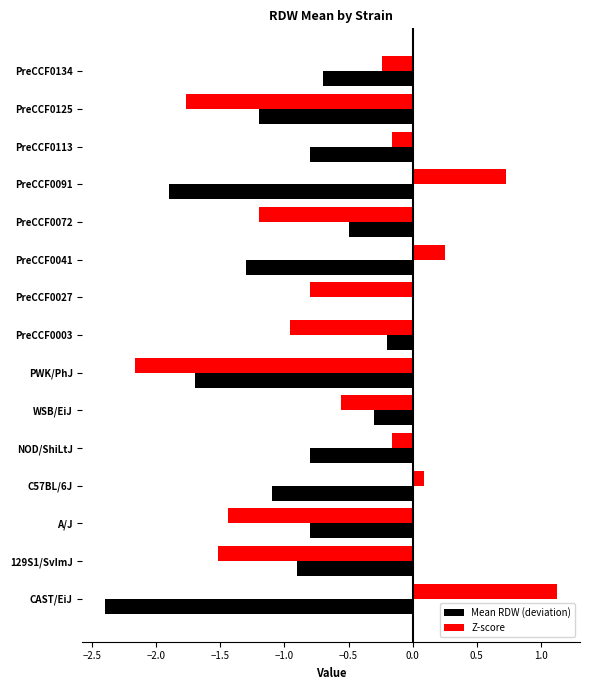

What is the total value across all series at WSB/EiJ?

-0.9